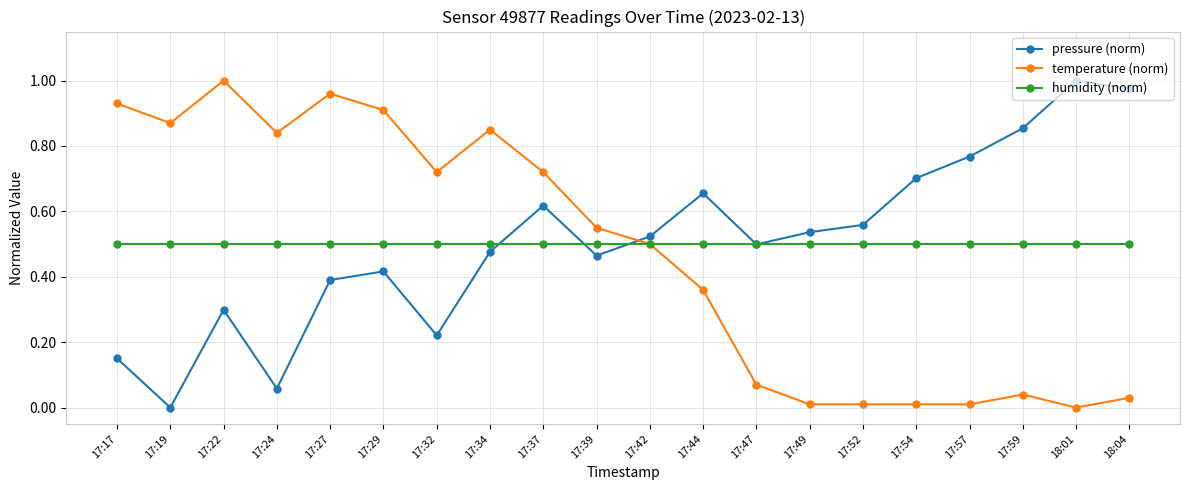

Count the number of categories in the chart.

20